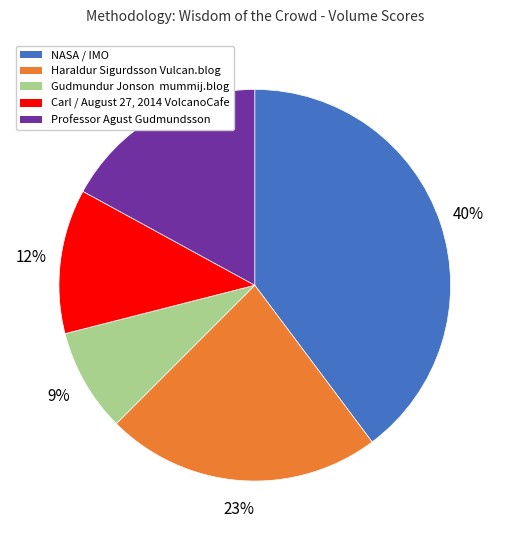

Which slice is the largest?

NASA / IMO